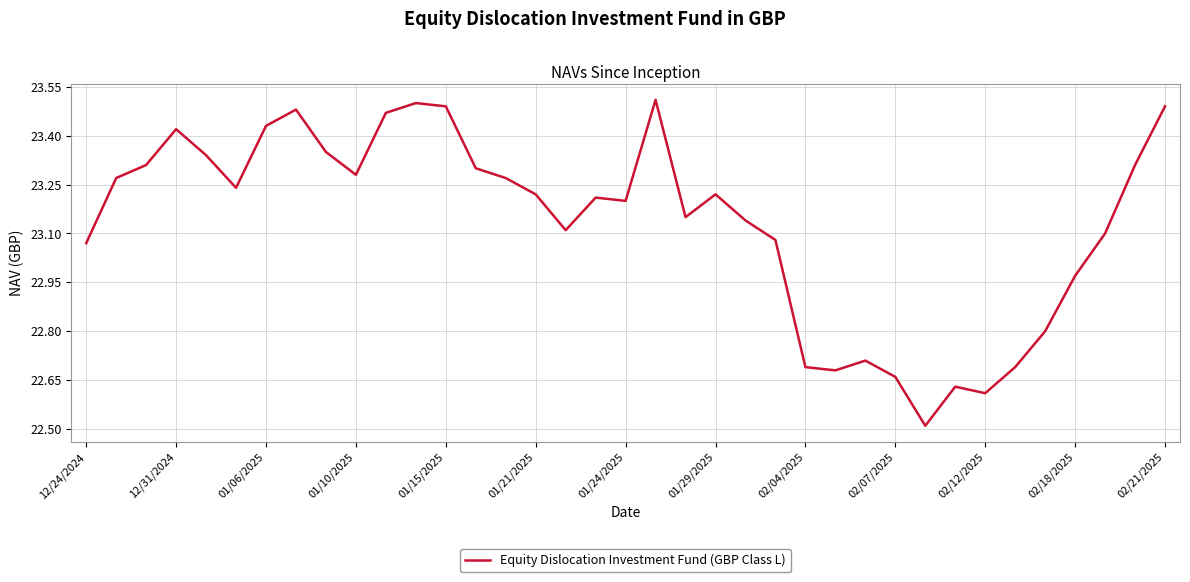

Count the number of categories in the chart.

37